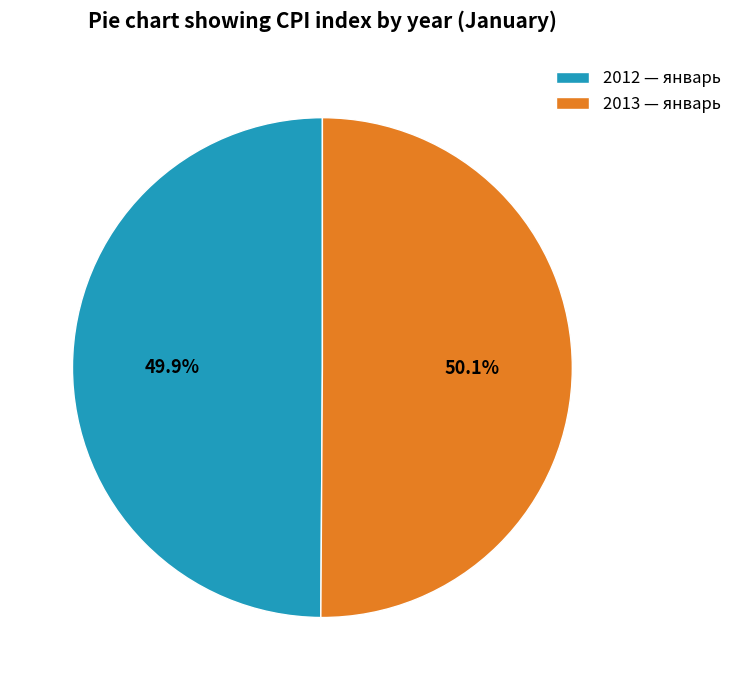

Do 2013 and 2012 together represent more than half of the pie?

Yes